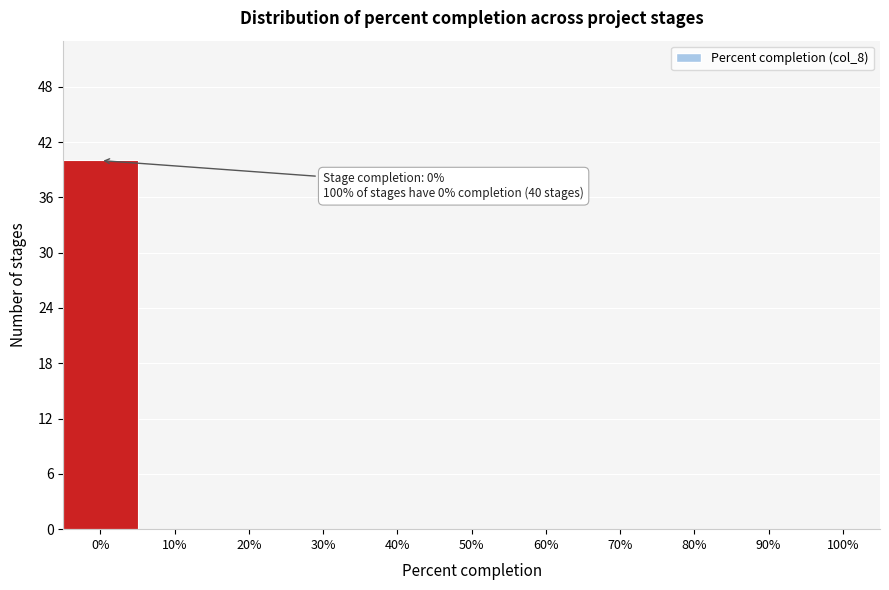

Which range on the x-axis has the tallest bar?

-5 to 5